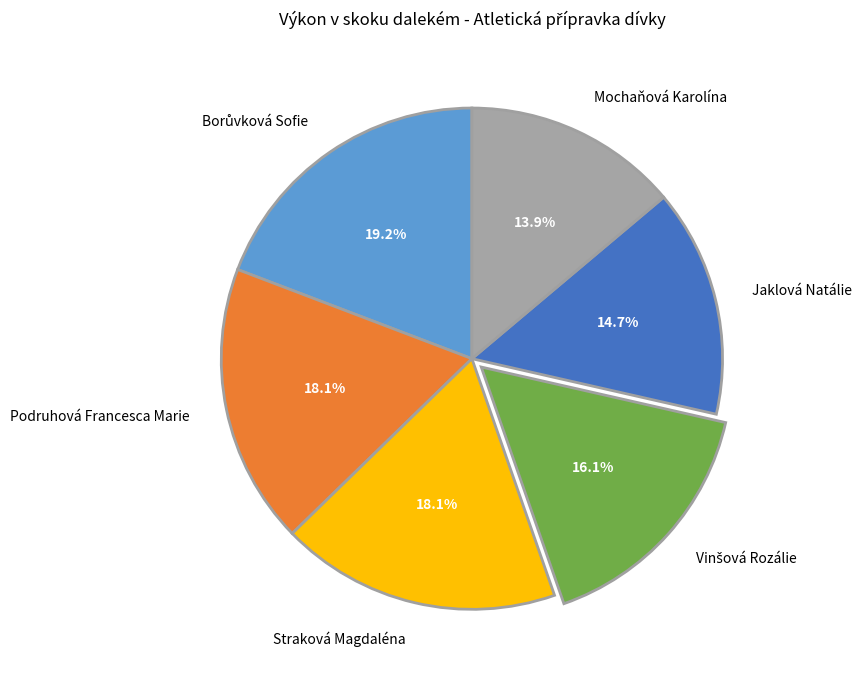

How many slices are in this pie chart?

6